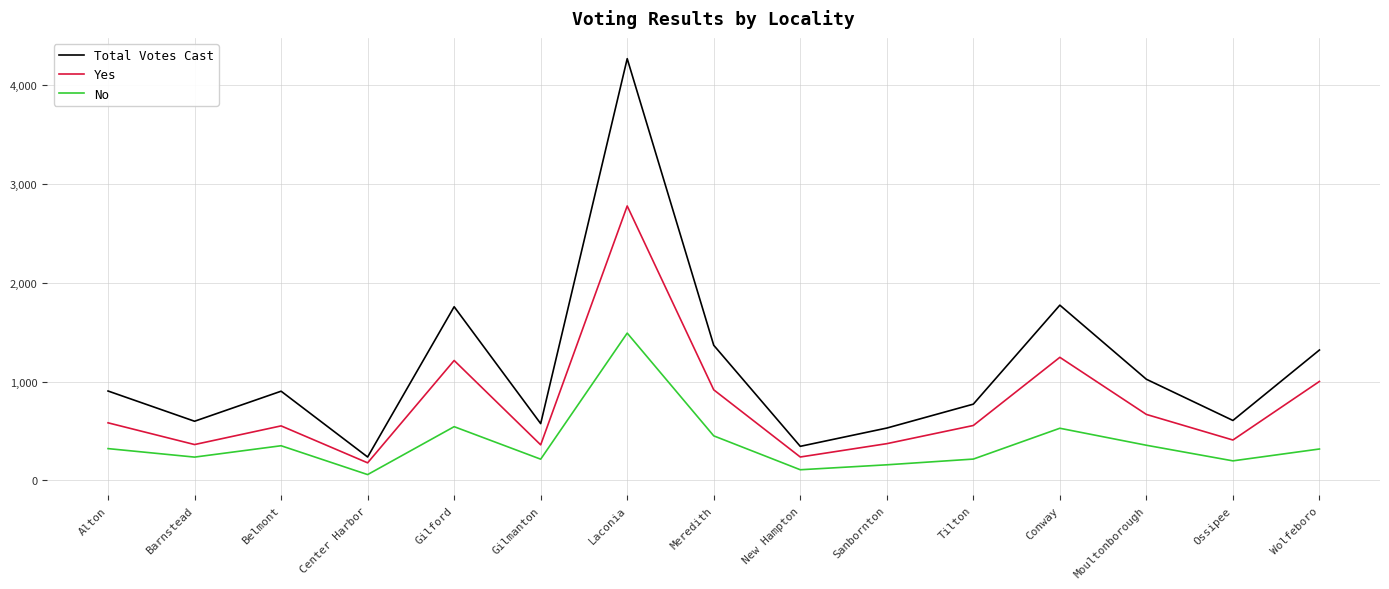

How many values in the Yes series are below 556?

7